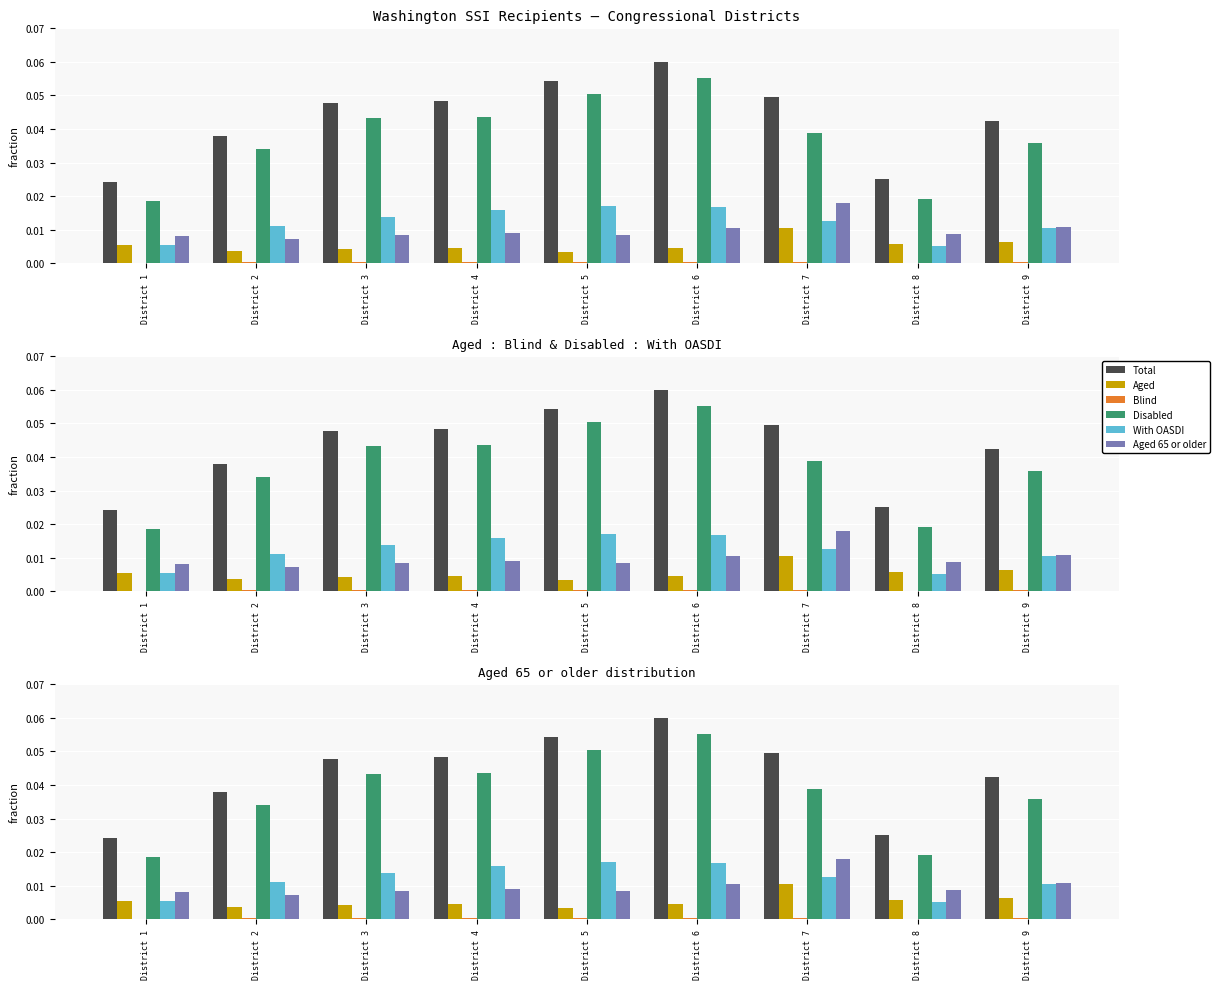

The Aged 65 or older series shows 0.0 at District 7. True or false?

False